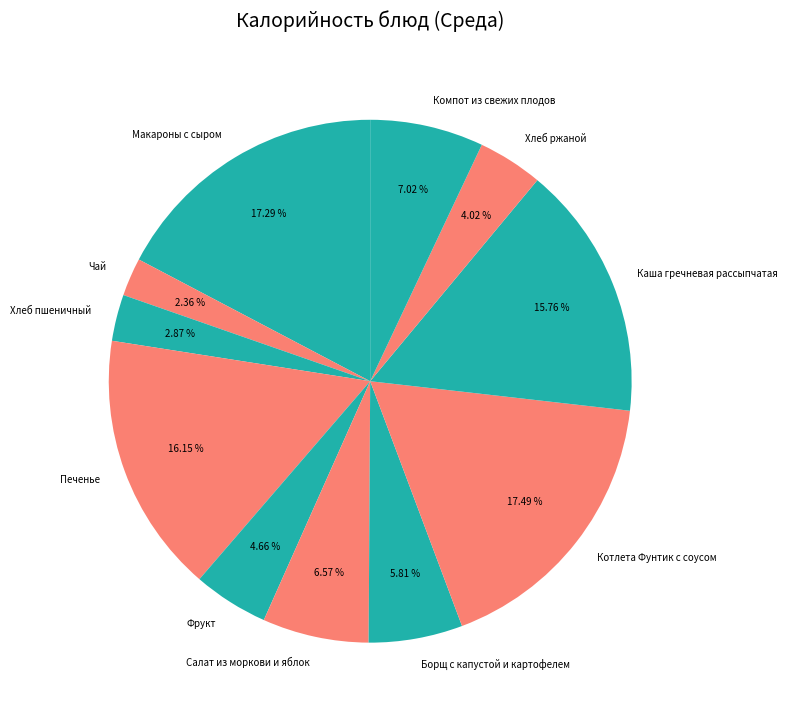

Which category has the smallest portion of the pie?

Чай